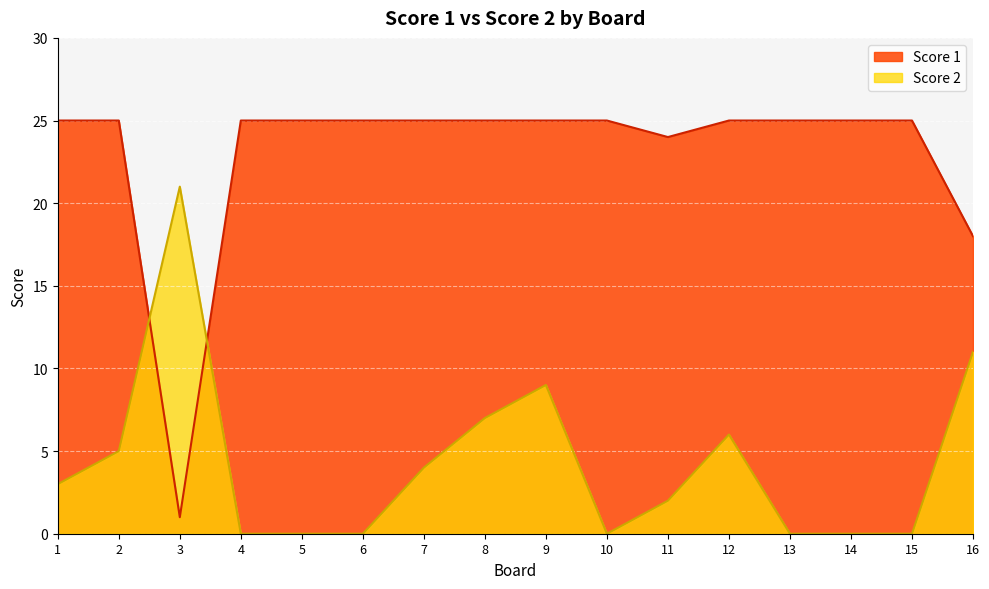

At which category does the chart reach its peak across all series?

1